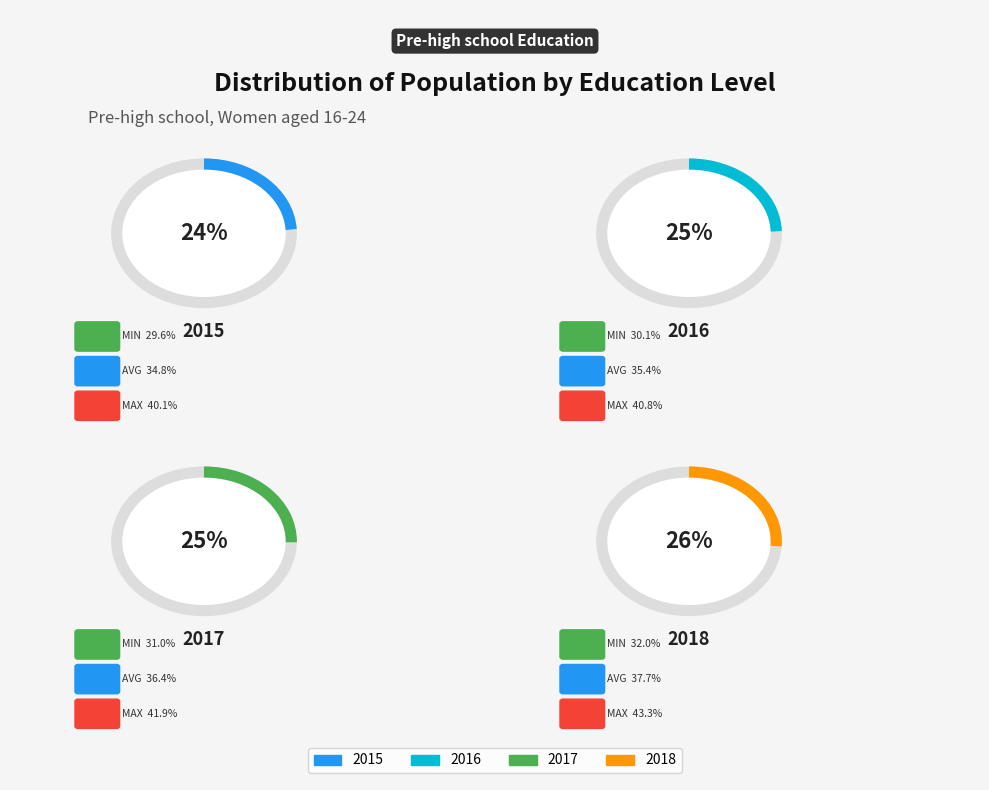

What percentage do 2015 and 2017 together represent?

49.3%